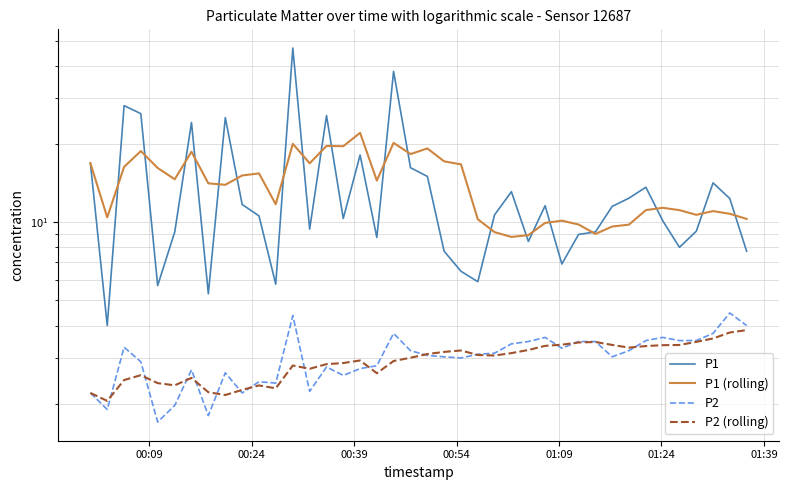

Does the chart display data point markers on the line(s)?

No